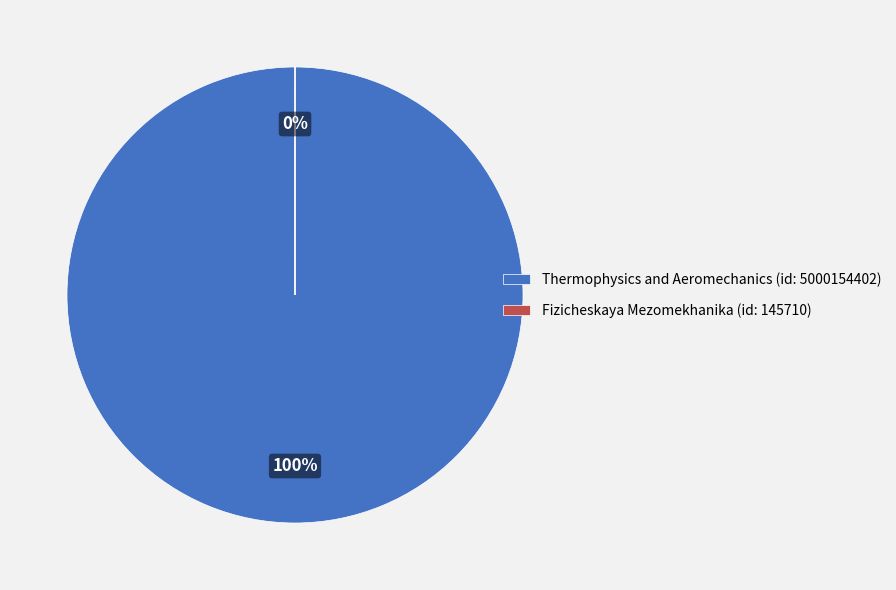

Which slice is the smallest?

Fizicheskaya Mezomekhanika (Rank 2)